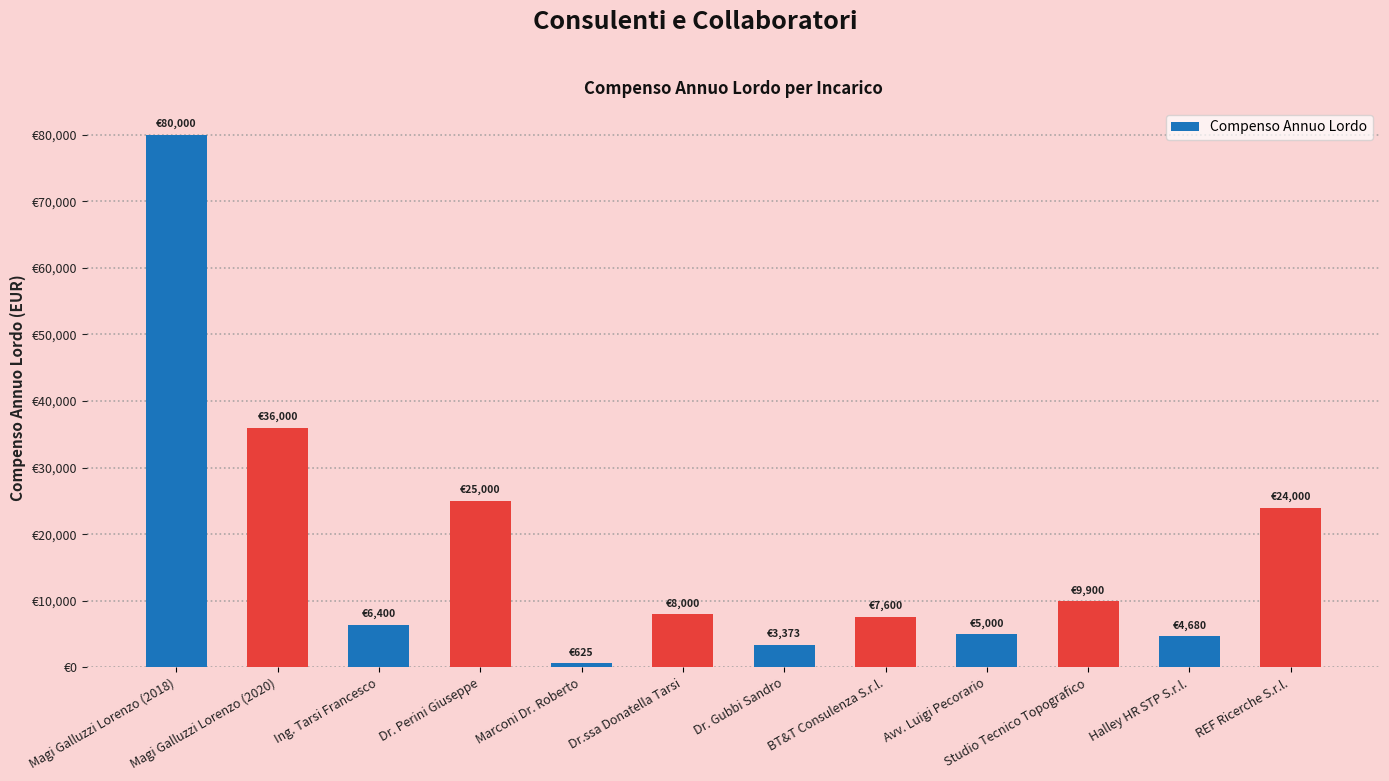

At which category does the chart reach its minimum across all series?

Marconi Dr. Roberto